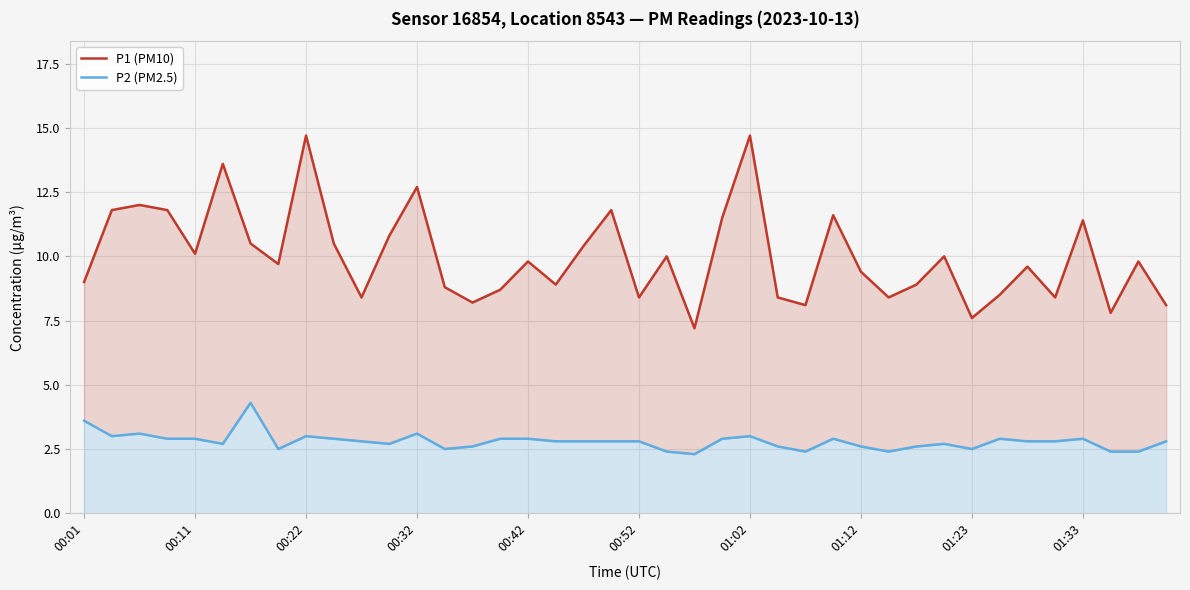

What is the greatest value displayed?

14.7